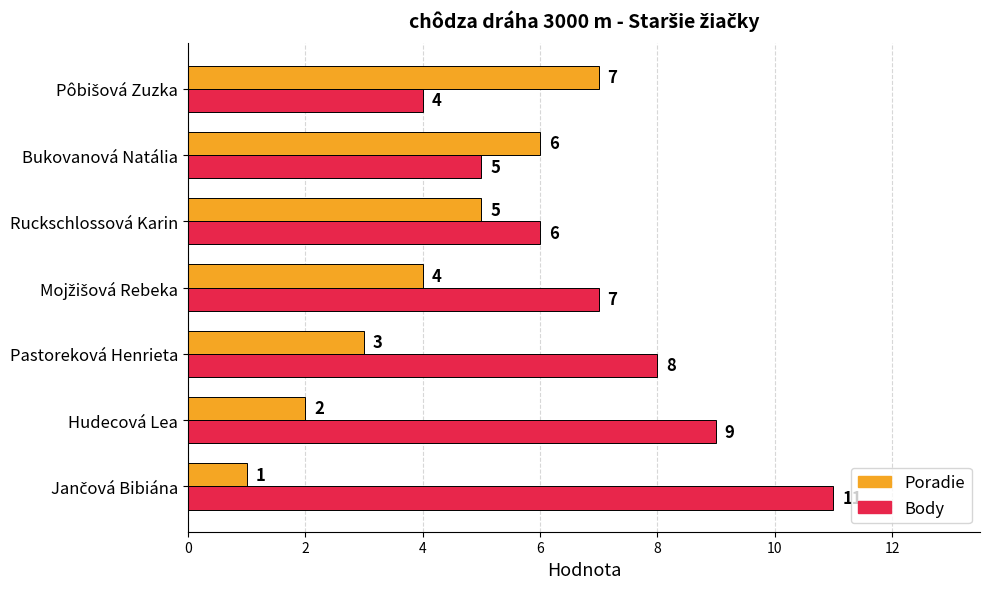

Which series has the largest range (max minus min)?

Body